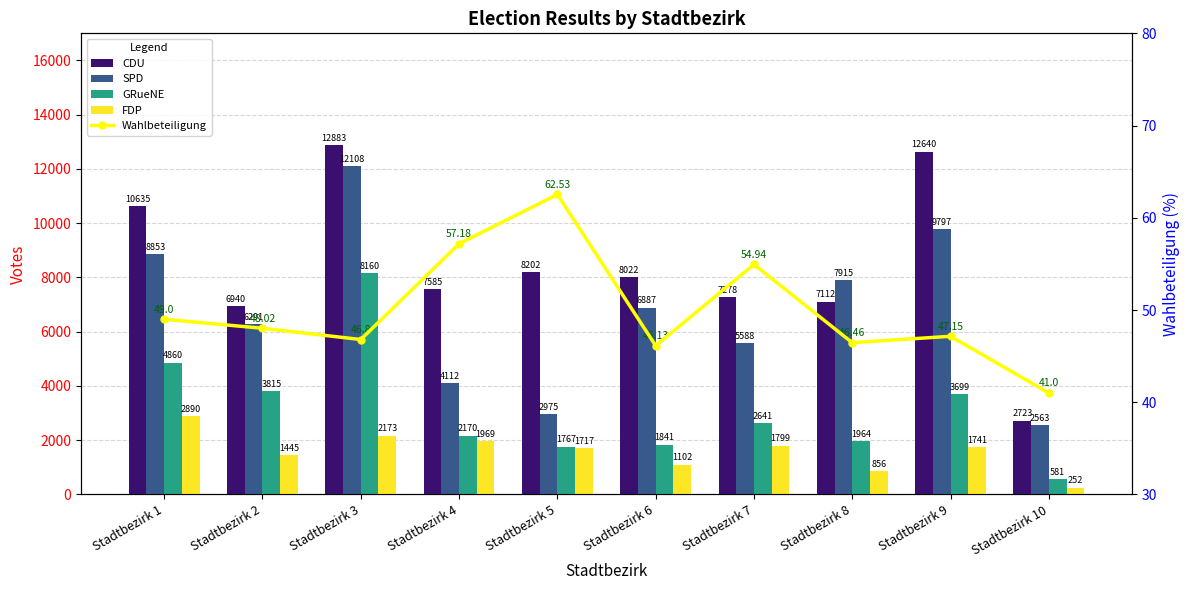

How many categories are shown in the chart?

10